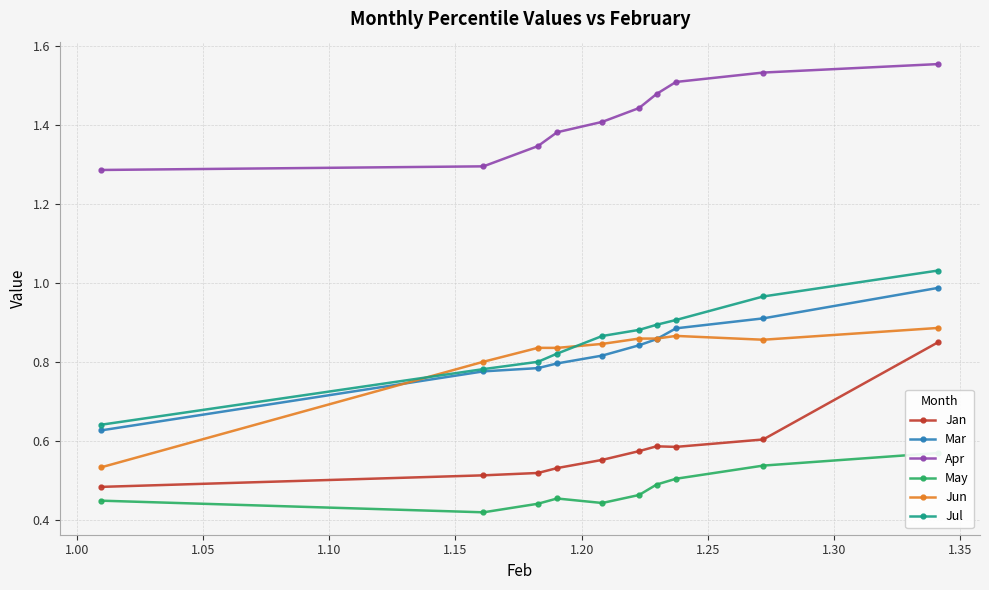

True or false: Mar and Apr cross at least once.

False